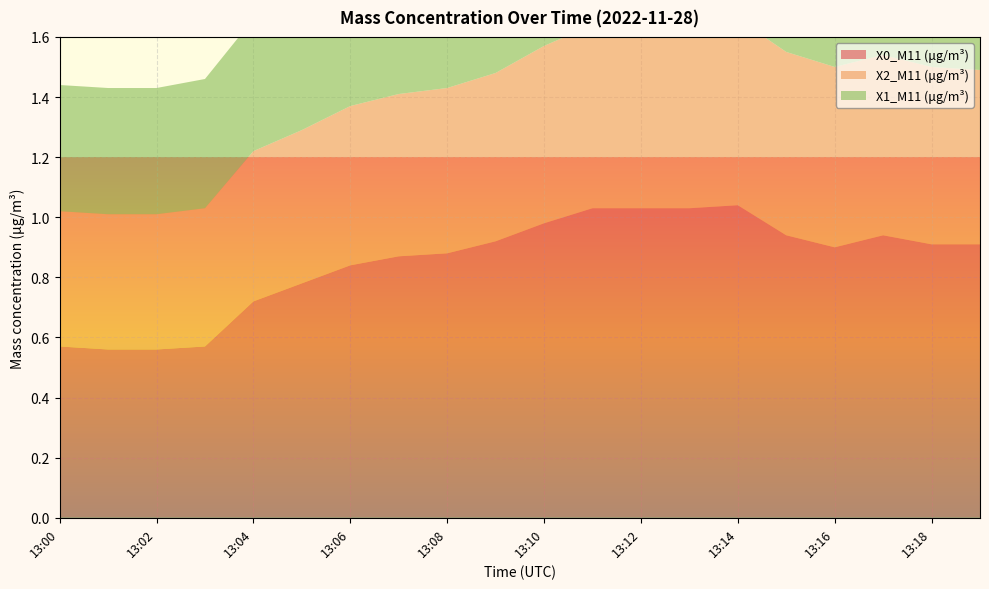

Reading right to left, list all the values displayed in this chart.

X0_M11 (μg/m³): 0.9	0.9	0.9	0.9	0.9	1.0	1.0	1.0	1.0	1.0	0.9	0.9	0.9	0.8	0.8	0.7	0.6	0.6	0.6	0.6
X2_M11 (μg/m³): 0.6	0.6	0.6	0.6	0.6	0.6	0.6	0.6	0.6	0.6	0.6	0.6	0.5	0.5	0.5	0.5	0.5	0.5	0.5	0.5
X1_M11 (μg/m³): 0.5	0.5	0.5	0.5	0.5	0.5	0.5	0.5	0.5	0.5	0.5	0.5	0.5	0.4	0.5	0.4	0.4	0.4	0.4	0.4